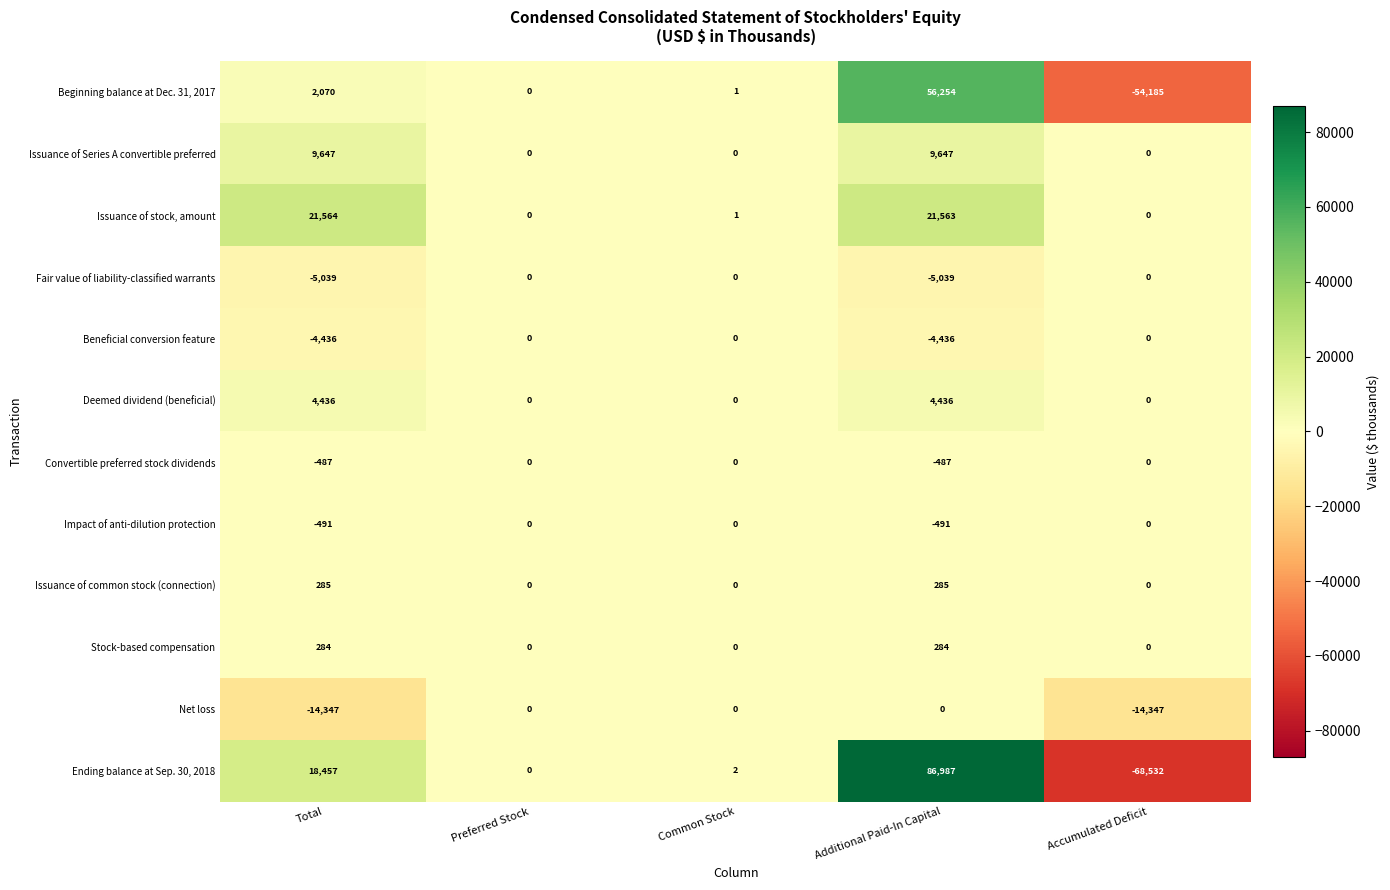

Rank the series at Total from highest to lowest value.

Issuance of stock, amount, Ending balance at Sep. 30, 2018, Issuance of Series A convertible preferred, Deemed dividend (beneficial), Beginning balance at Dec. 31, 2017, Issuance of common stock (connection), Stock-based compensation, Convertible preferred stock dividends, Impact of anti-dilution protection, Beneficial conversion feature, Fair value of liability-classified warrants, Net loss